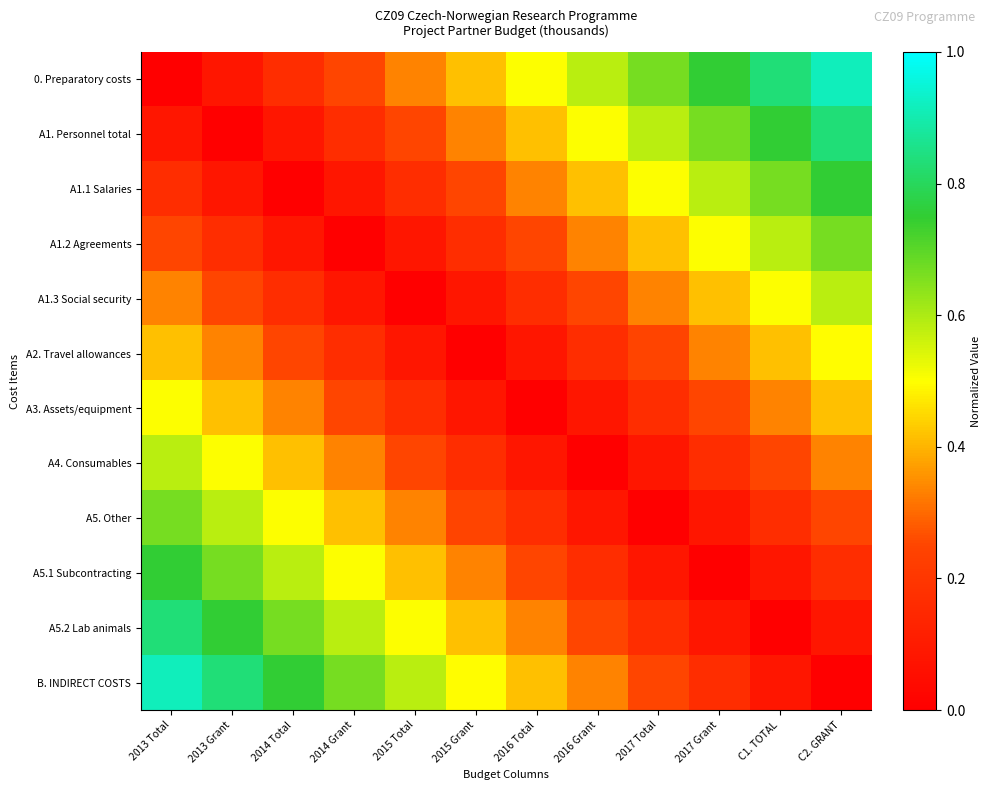

Between C2. GRANT and 2014 Total, which is larger?

C2. GRANT